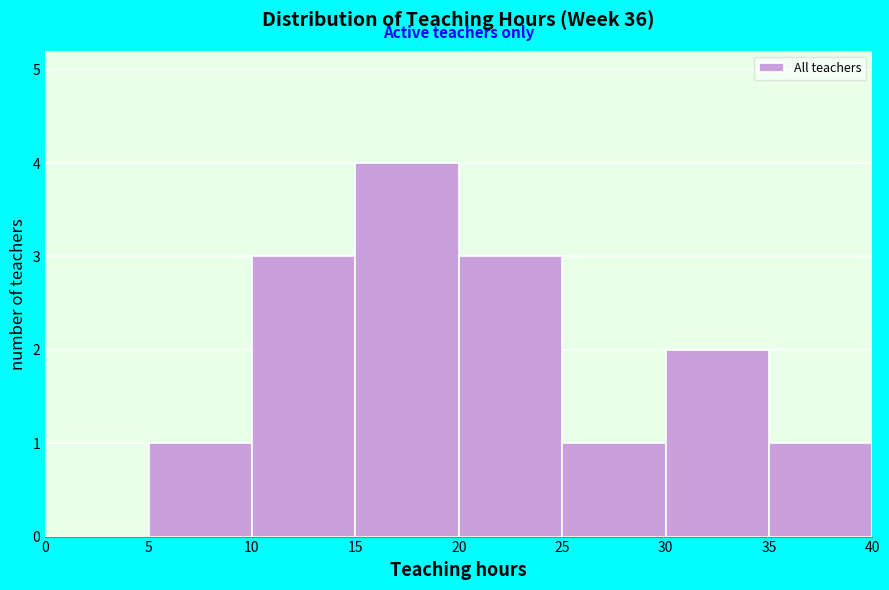

Reading left to right, transcribe this chart: for each bar, give the range it covers on the x-axis and its height. The values are not printed on the chart, so give them approximately, as read against the axis.

0 to 5: 0
5 to 10: 1
10 to 15: 3
15 to 20: 4
20 to 25: 3
25 to 30: 1
30 to 35: 2
35 to 40: 1